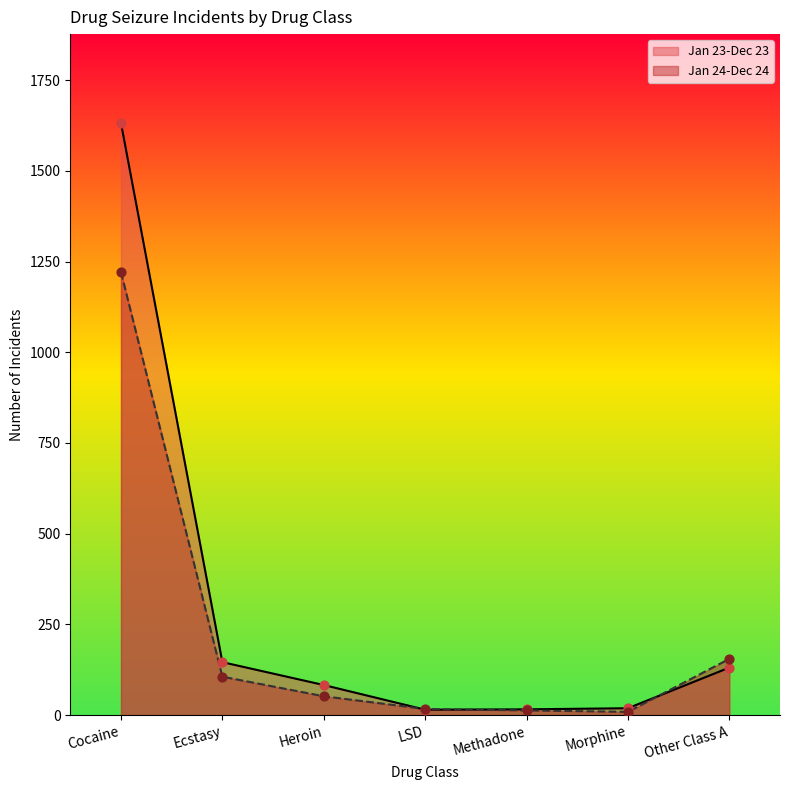

Which series has the largest total across all categories?

Jan 23-Dec 23